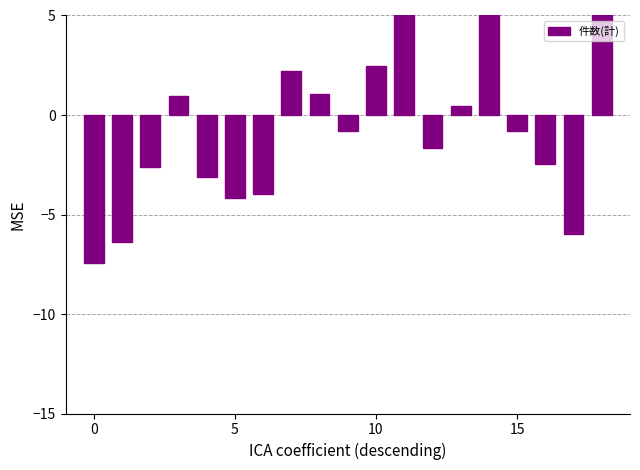

Reading left to right, list all the values displayed in this chart.

-7.4	-6.4	-2.6	0.9	-3.1	-4.1	-4.0	2.2	1.1	-0.8	2.5	18.8	-1.6	0.5	6.7	-0.8	-2.5	-6.0	6.7